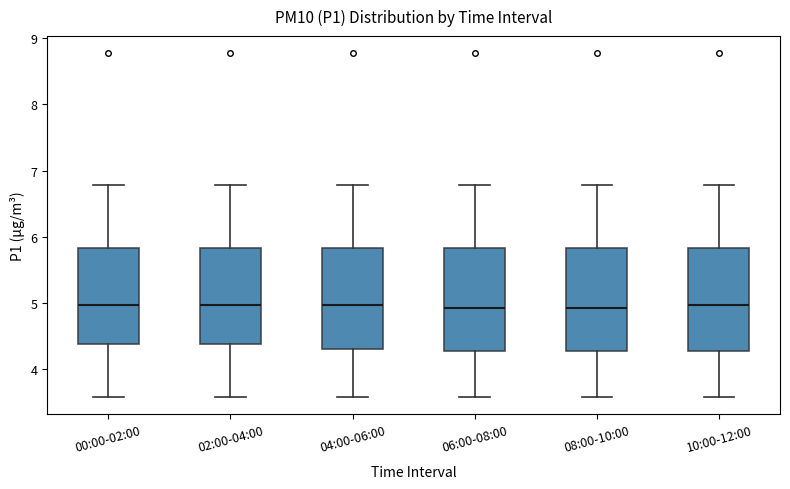

Reading left to right, transcribe this box plot: for each box, give where its median line is, the range the box spans, and where its two whiskers end, as read against the y-axis. The values are not printed on the chart, so give them approximately, as read against the axis.

00:00-02:00: median 5.0, box 4.4 to 5.8, whiskers 3.6 to 6.8
02:00-04:00: median 5.0, box 4.4 to 5.8, whiskers 3.6 to 6.8
04:00-06:00: median 5.0, box 4.3 to 5.8, whiskers 3.6 to 6.8
06:00-08:00: median 4.9, box 4.3 to 5.8, whiskers 3.6 to 6.8
08:00-10:00: median 4.9, box 4.3 to 5.8, whiskers 3.6 to 6.8
10:00-12:00: median 5.0, box 4.3 to 5.8, whiskers 3.6 to 6.8